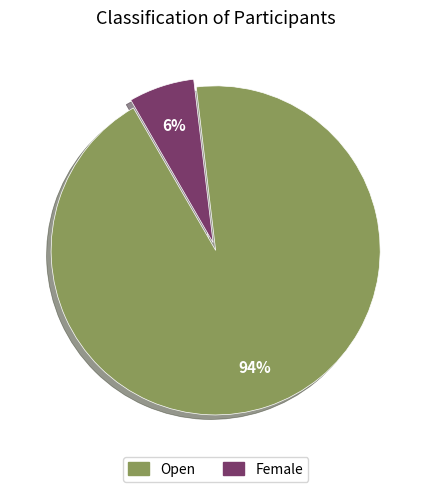

What percentage is the Open slice, to the nearest percent?

94%